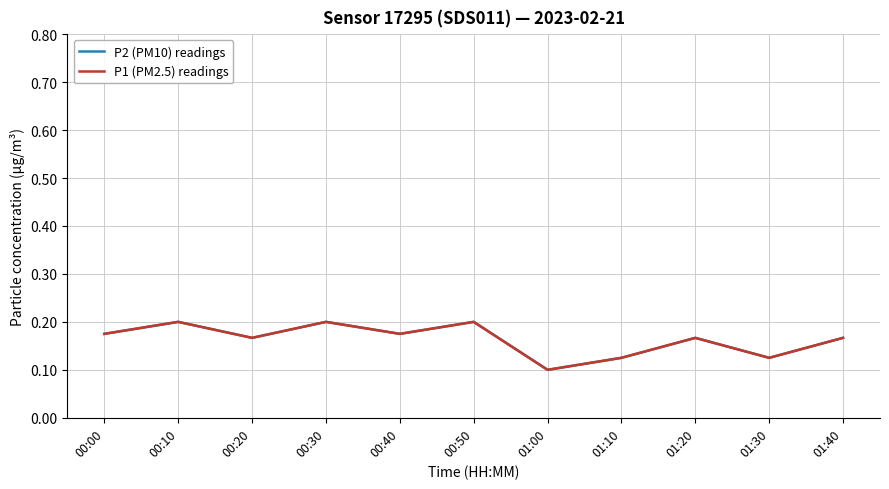

Rank the categories by P2 (PM10) readings value from highest to lowest.

00:50, 00:10, 00:30, 00:00, 00:40, 00:20, 01:20, 01:40, 01:10, 01:30, 01:00